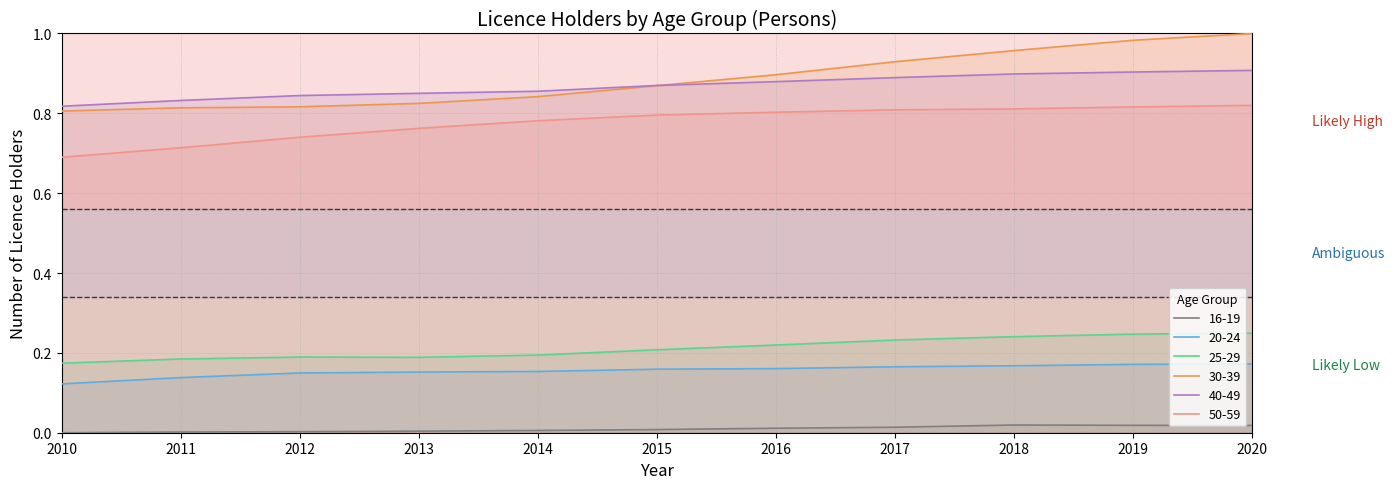

True or false: 16-19 and 20-24 cross at least once.

False